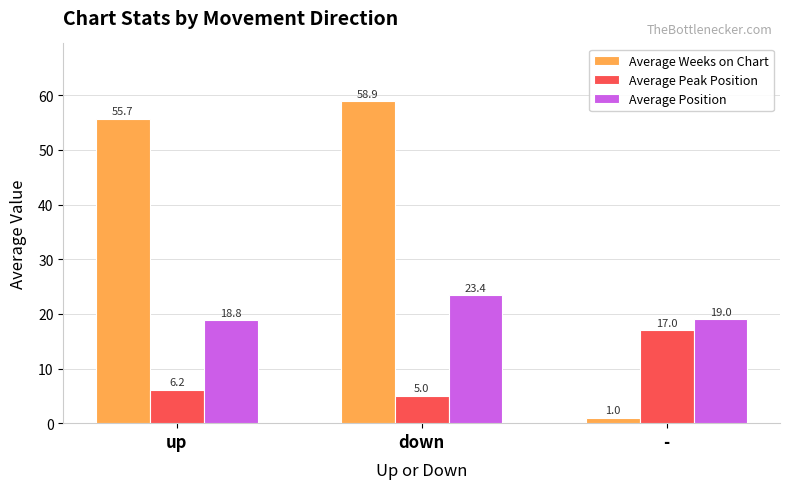

What is the minimum value shown in the chart?

1.0